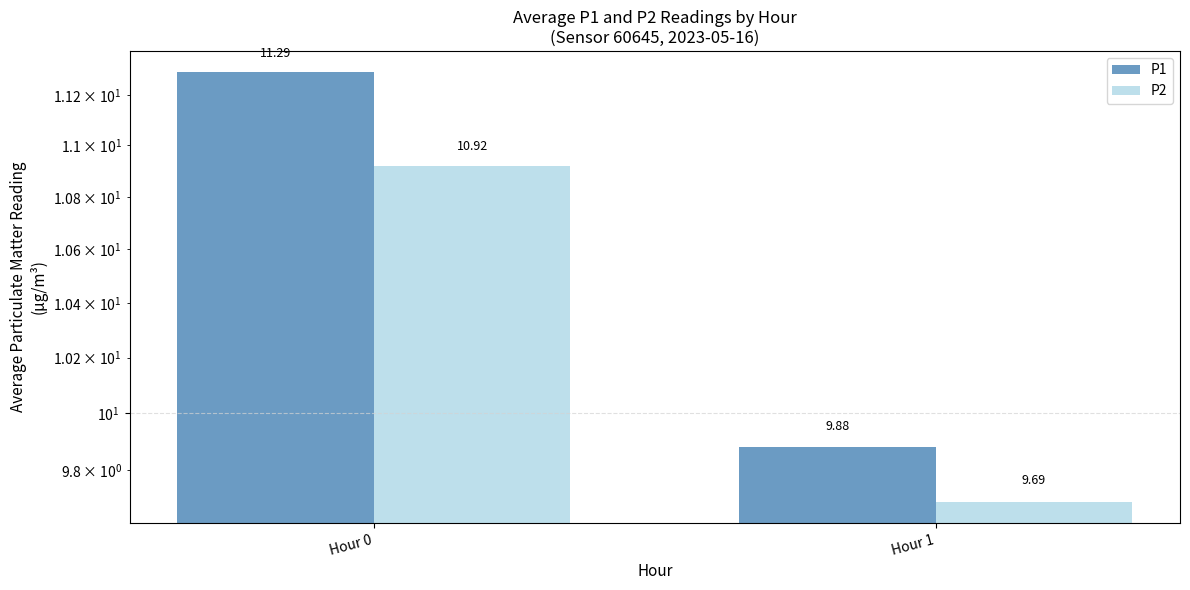

How many P2 values are between 9 and 10?

1